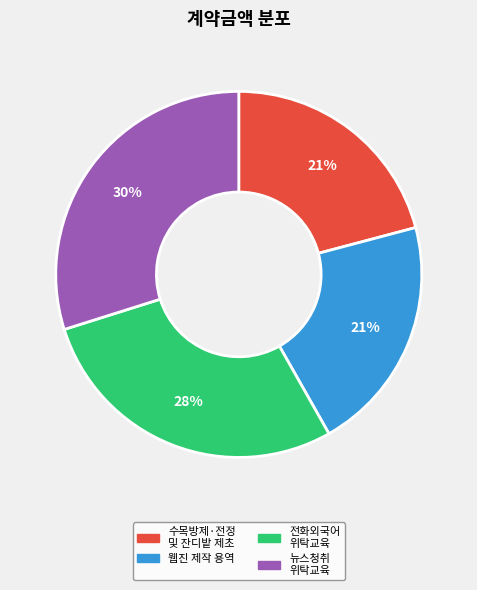

To the nearest percent, what portion does 웹진 제작 용역 represent?

21%